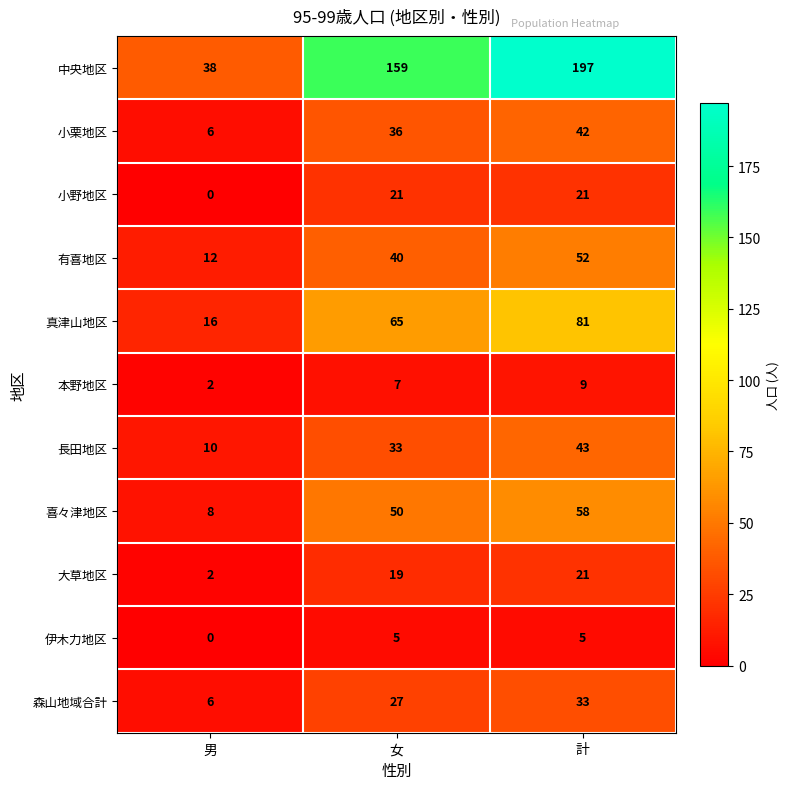

What is the total value across all series at 計?

562